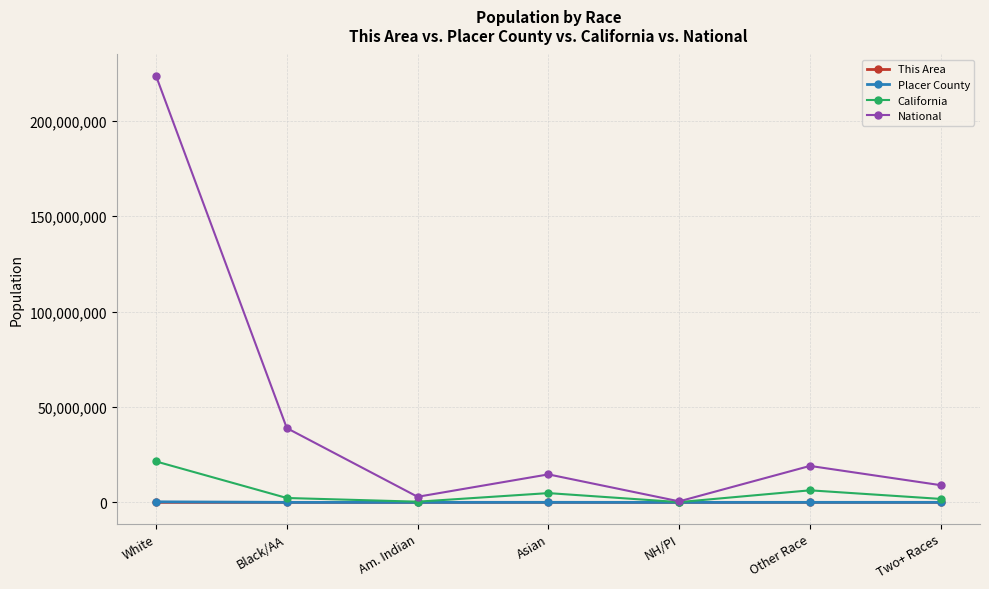

The National series shows 19107368 at Other Race. True or false?

True